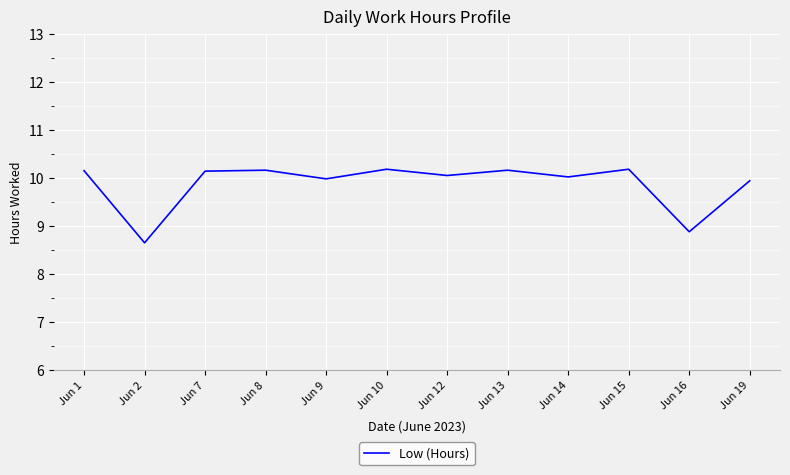

Does the chart have visible grid lines?

Yes